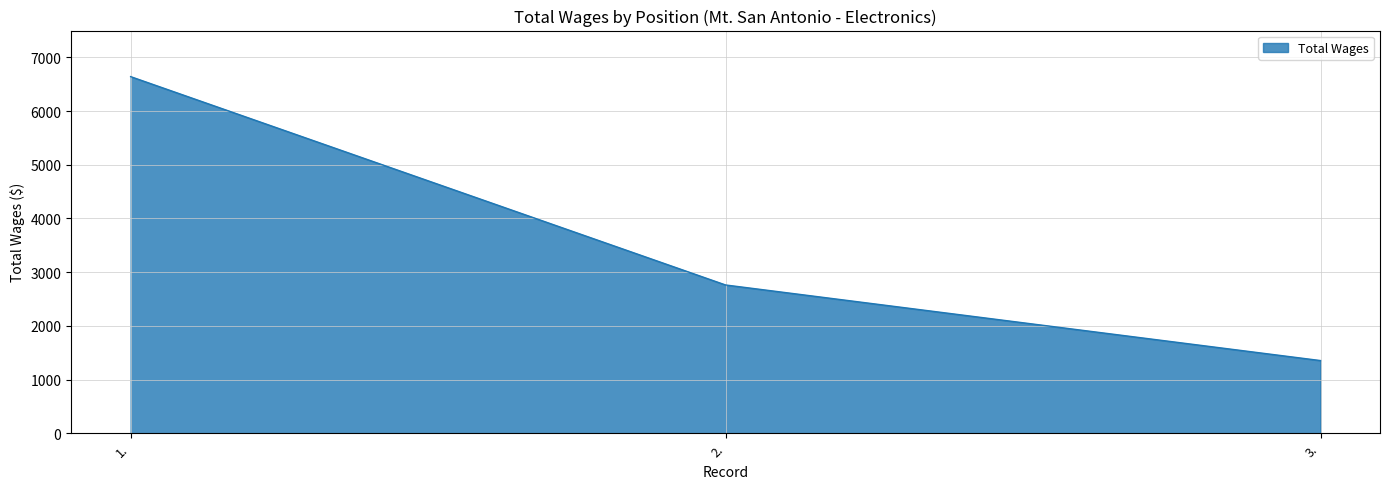

At which label does the data first exceed 2761?

1.